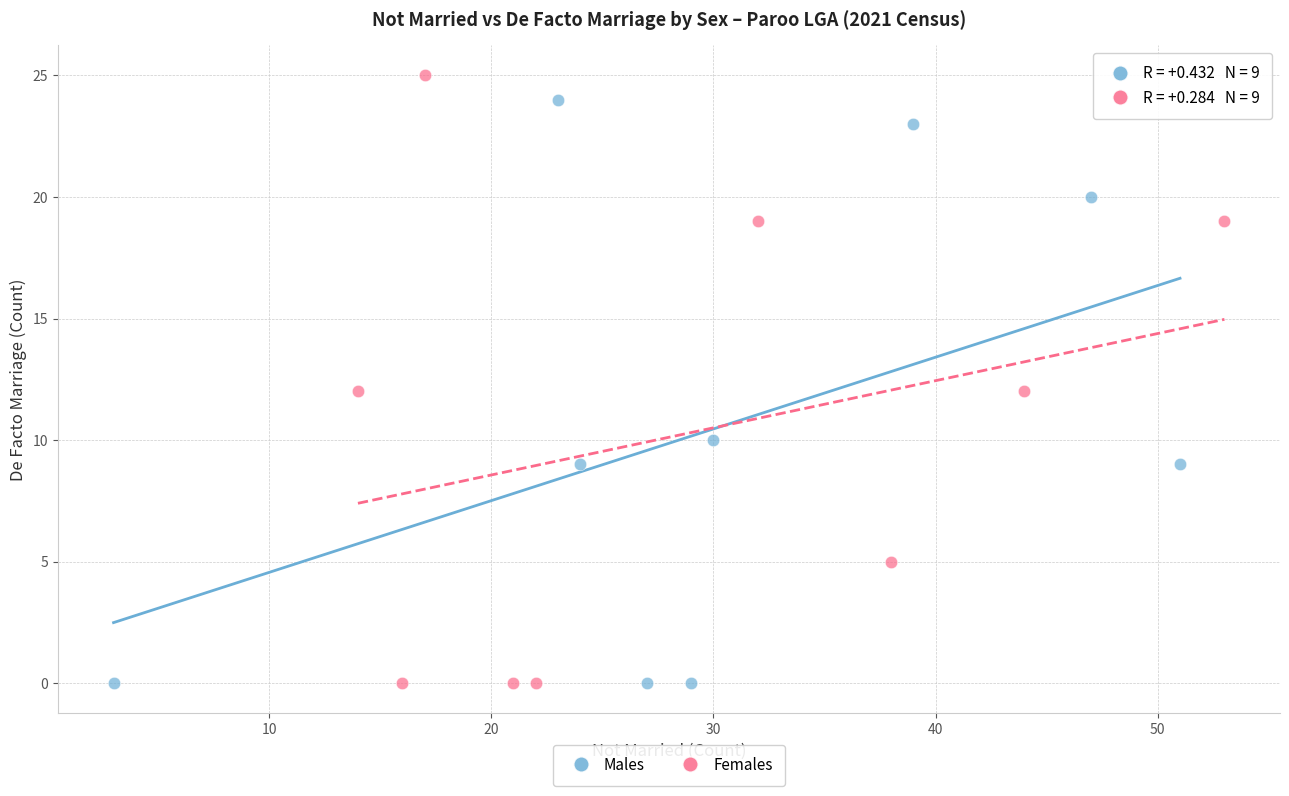

Which series has the widest spread of Y values?

Females